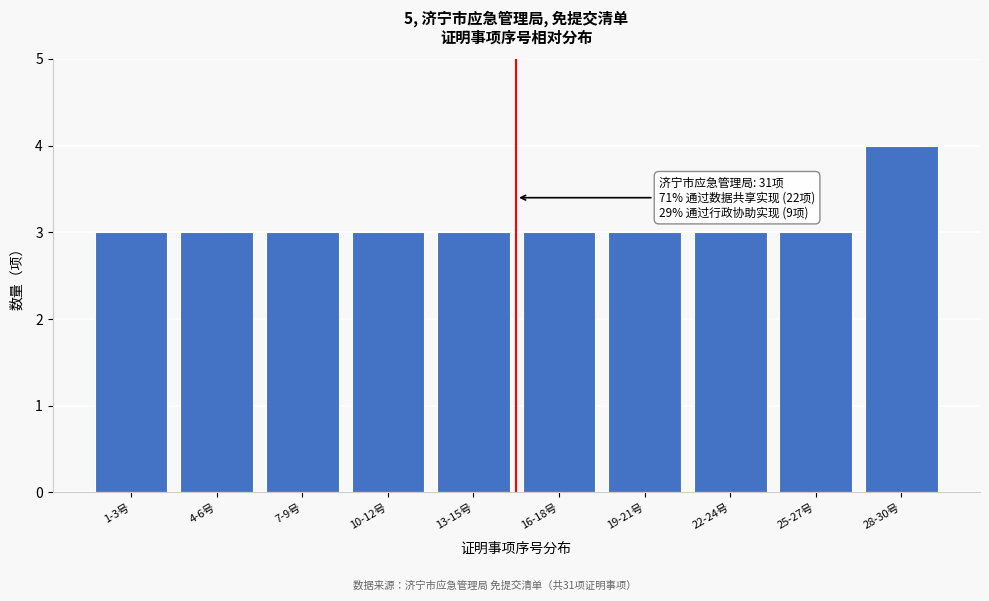

Reading left to right, list all the values displayed in this chart.

3	3	3	3	3	3	3	3	3	4